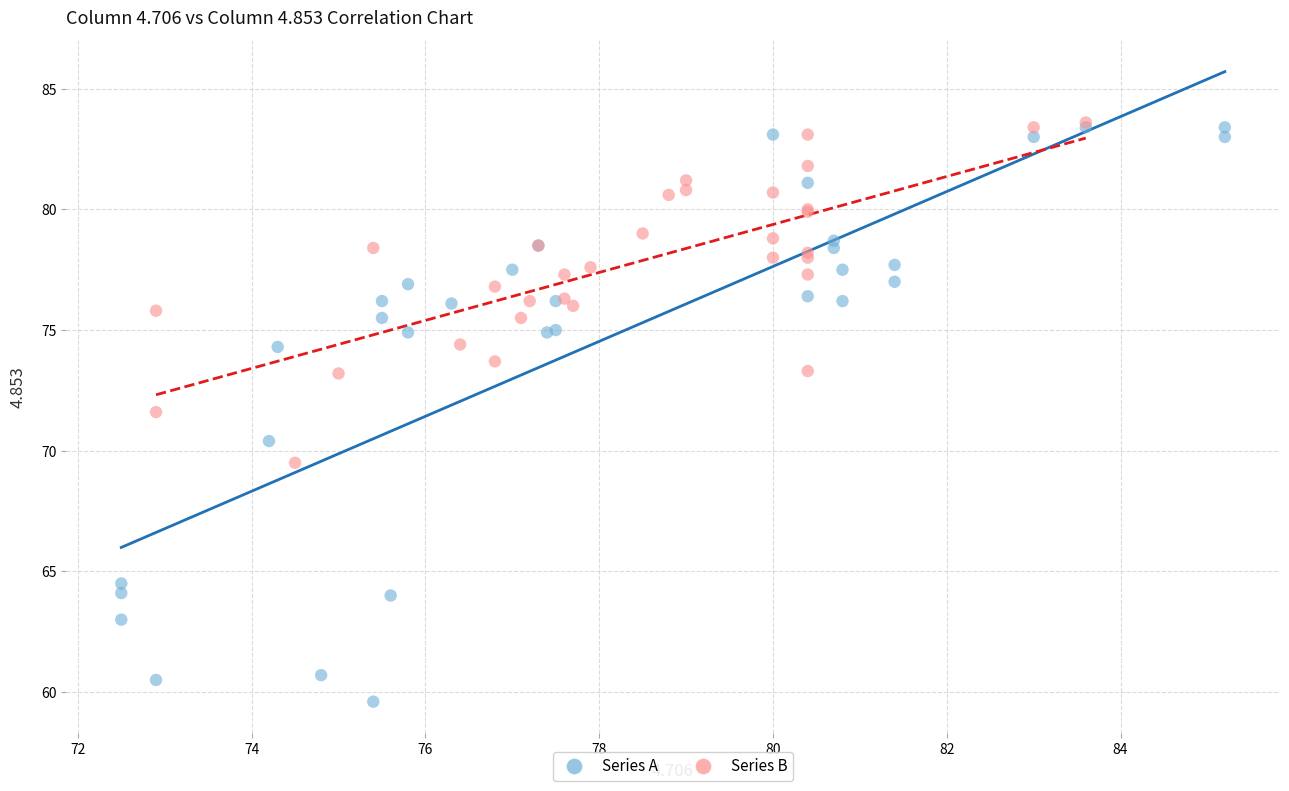

Which series contains the lowest Y value?

Series A